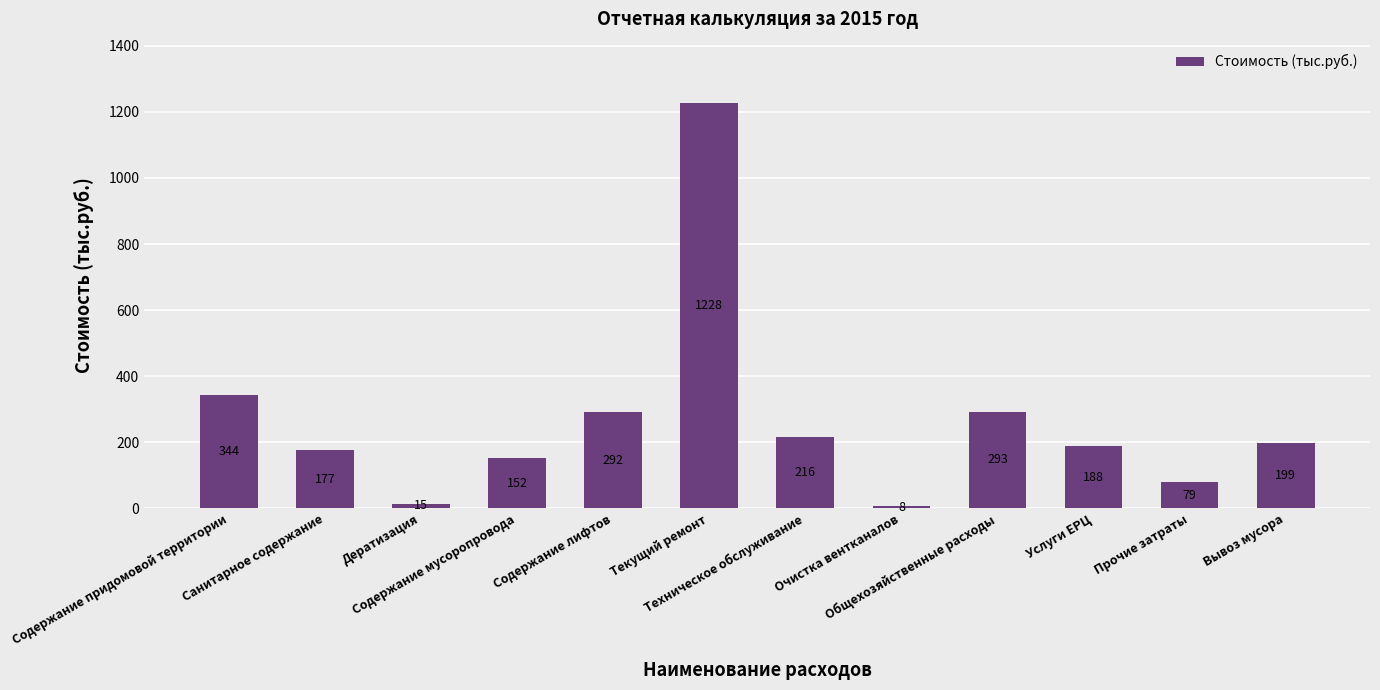

Count the number of categories in the chart.

12